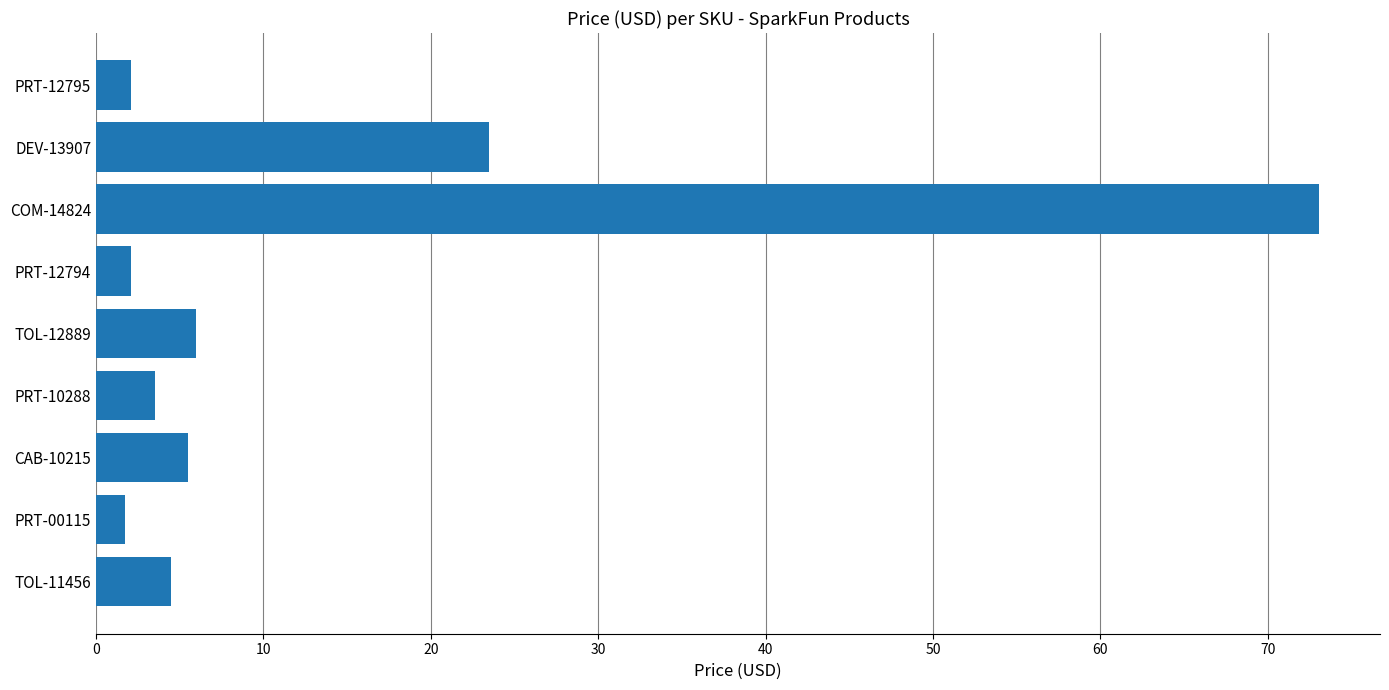

Reading bottom to top, transcribe all the data shown in this chart.

TOL-11456=4.5	PRT-00115=1.8	CAB-10215=5.5	PRT-10288=3.5	TOL-12889=6.0	PRT-12794=2.1	COM-14824=73.1	DEV-13907=23.5	PRT-12795=2.1